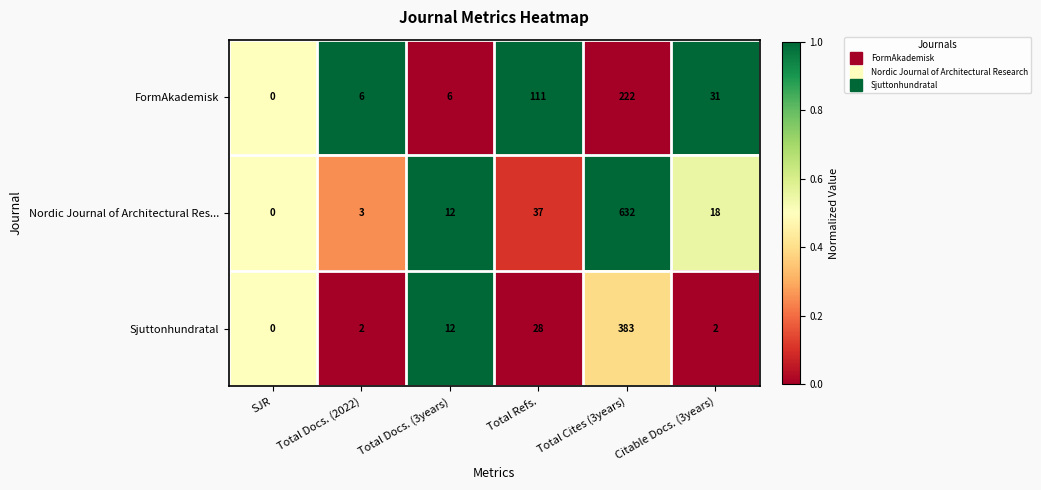

How many data points does each series have?

6